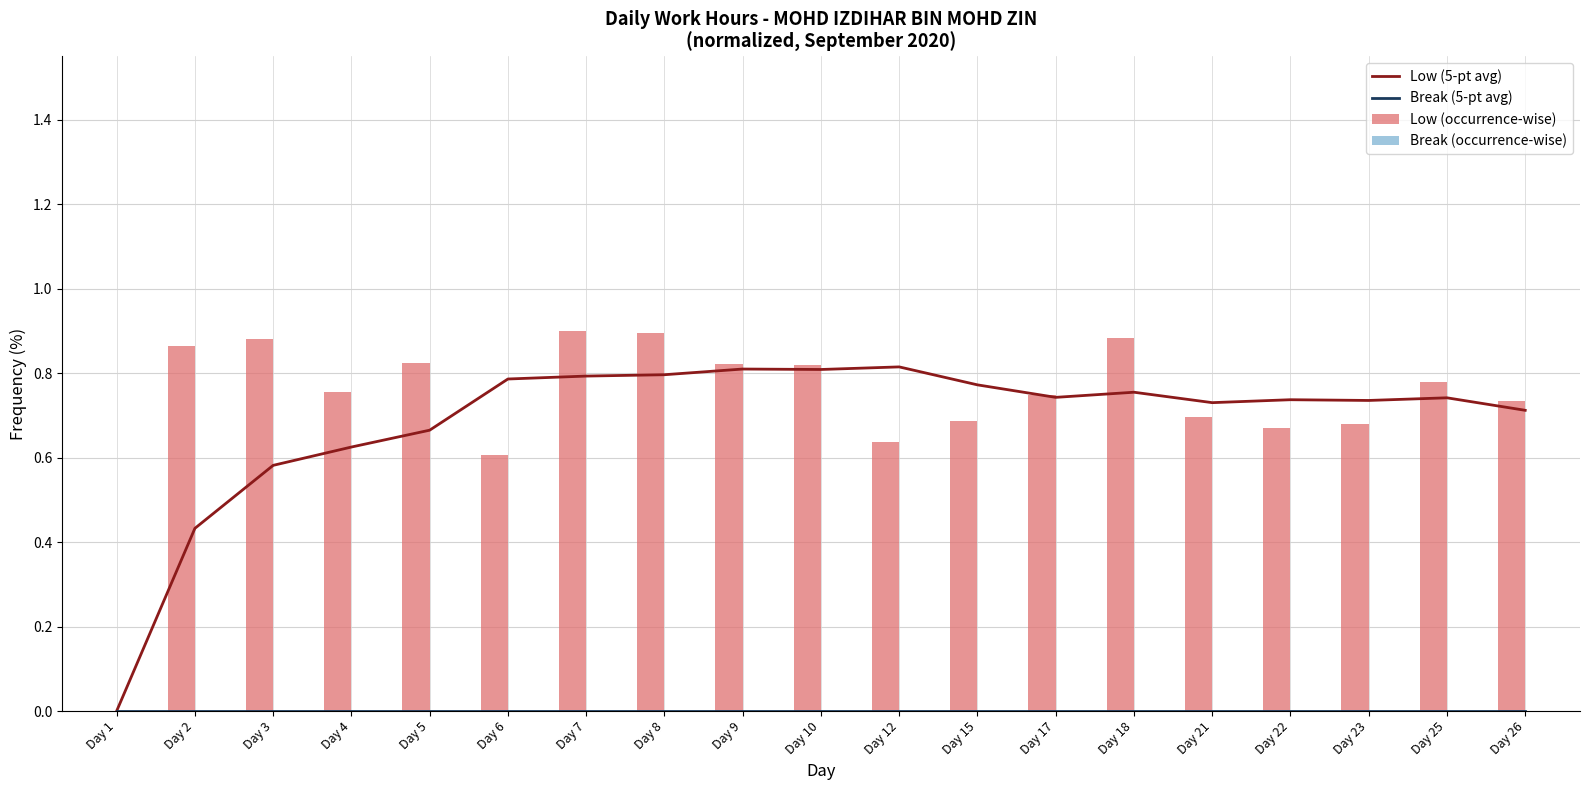

Count the Low (occurrence-wise) values in the range 0 to 1.

19